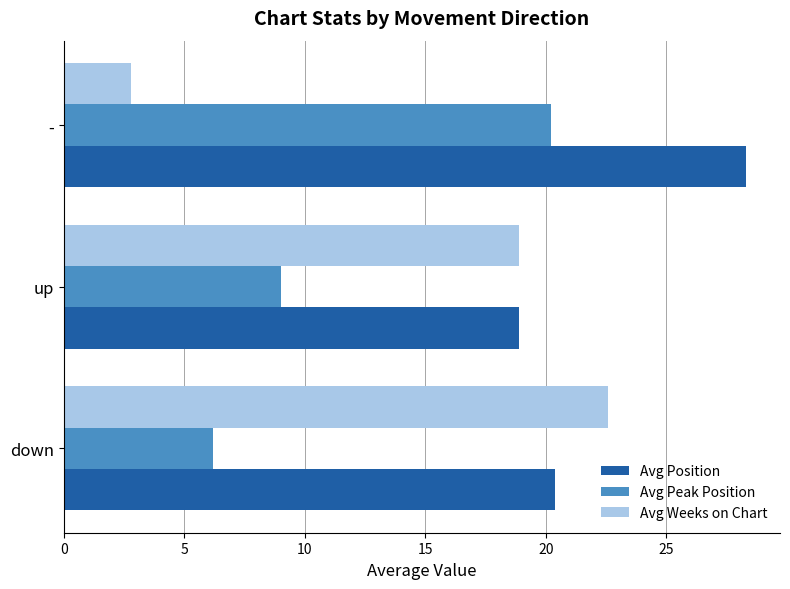

What is the minimum value for Avg Weeks on Chart?

2.8